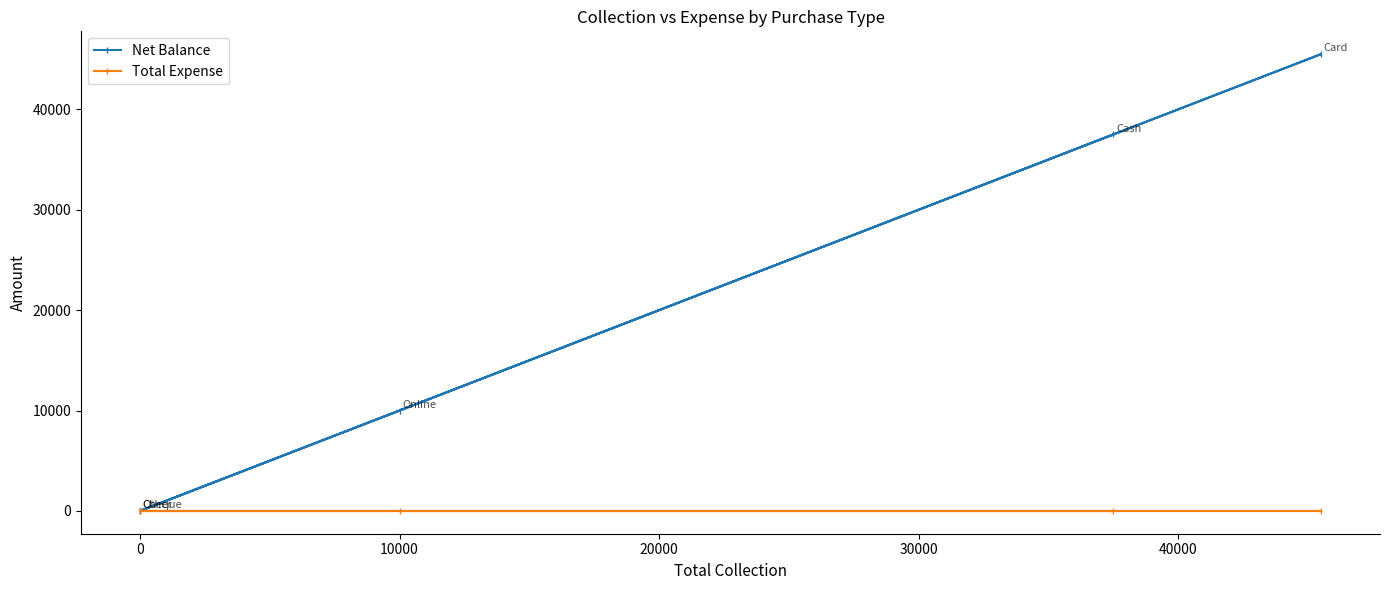

Which series has the largest range (max minus min)?

Net Balance